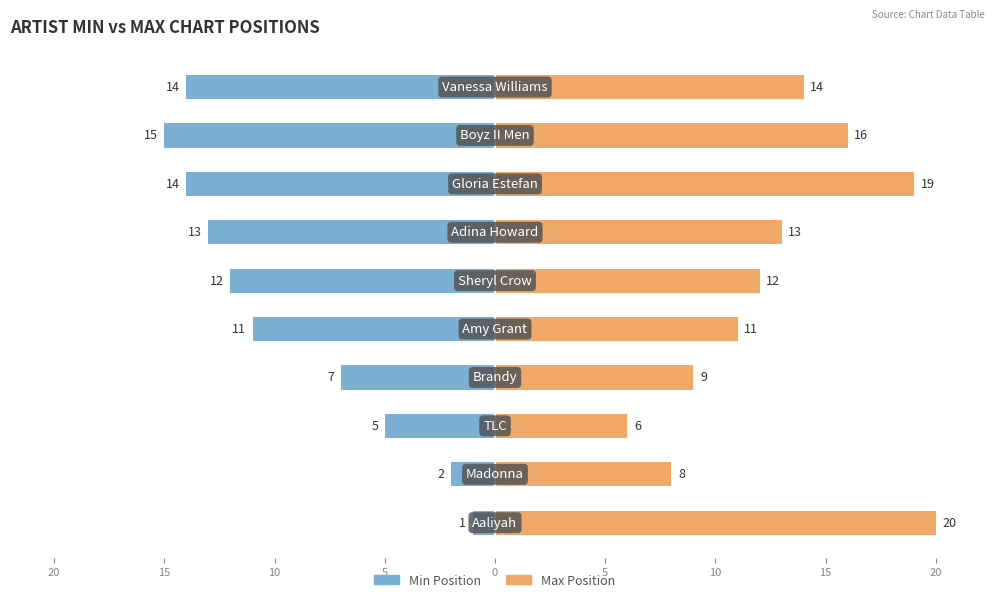

Reading left to right, transcribe all the data shown in this chart.

Min Position: -1	-2	-5	-7	-11	-12	-13	-14	-15	-14
Max Position: 20	8	6	9	11	12	13	19	16	14